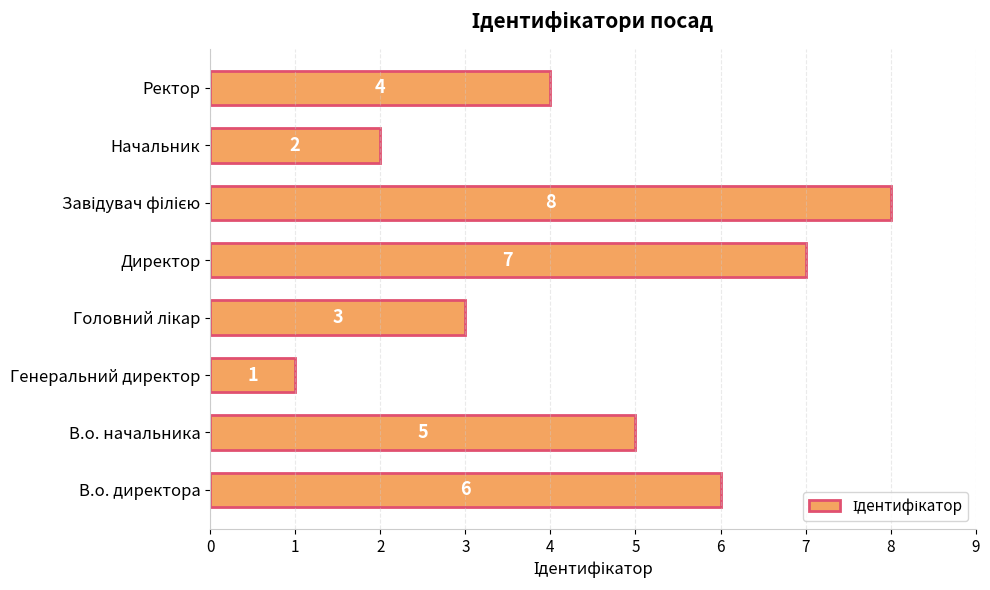

True or false: the data shows 6 at В.о. директора.

True